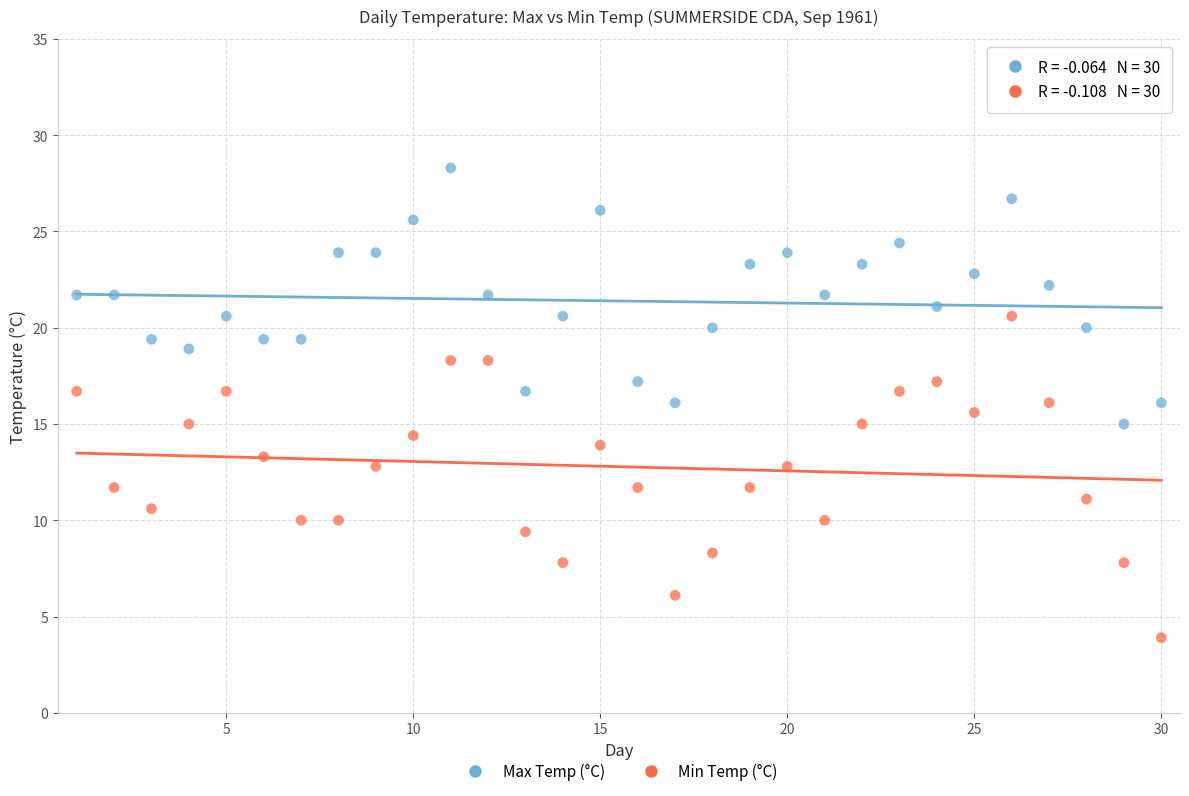

Across all data points, what is the range of X values (max minus min)?

29.0